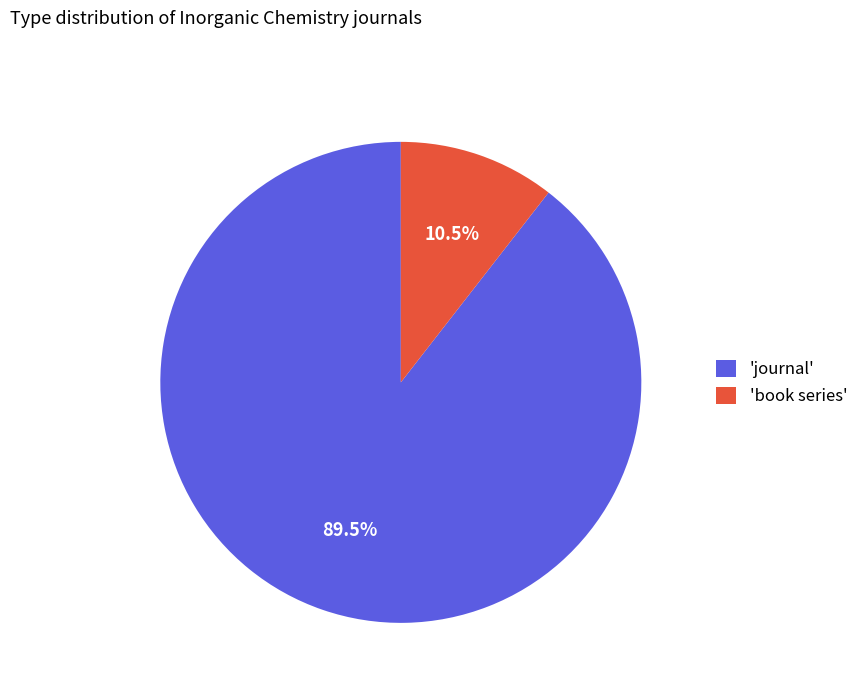

Rank the categories by value from highest to lowest.

'journal', 'book series'